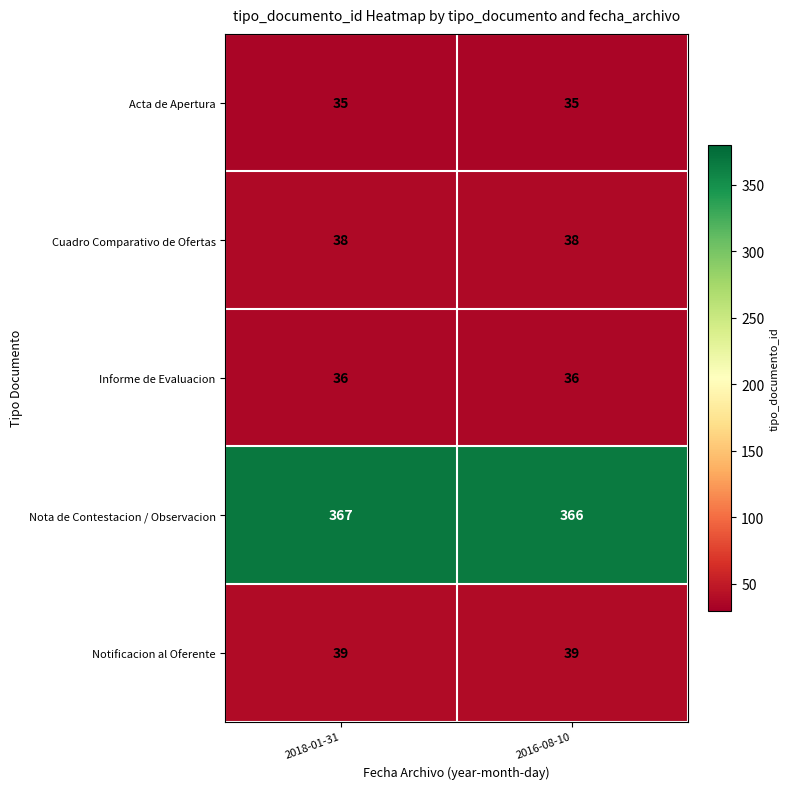

What value does the Acta de Apertura series have at 2016-08-10?

35